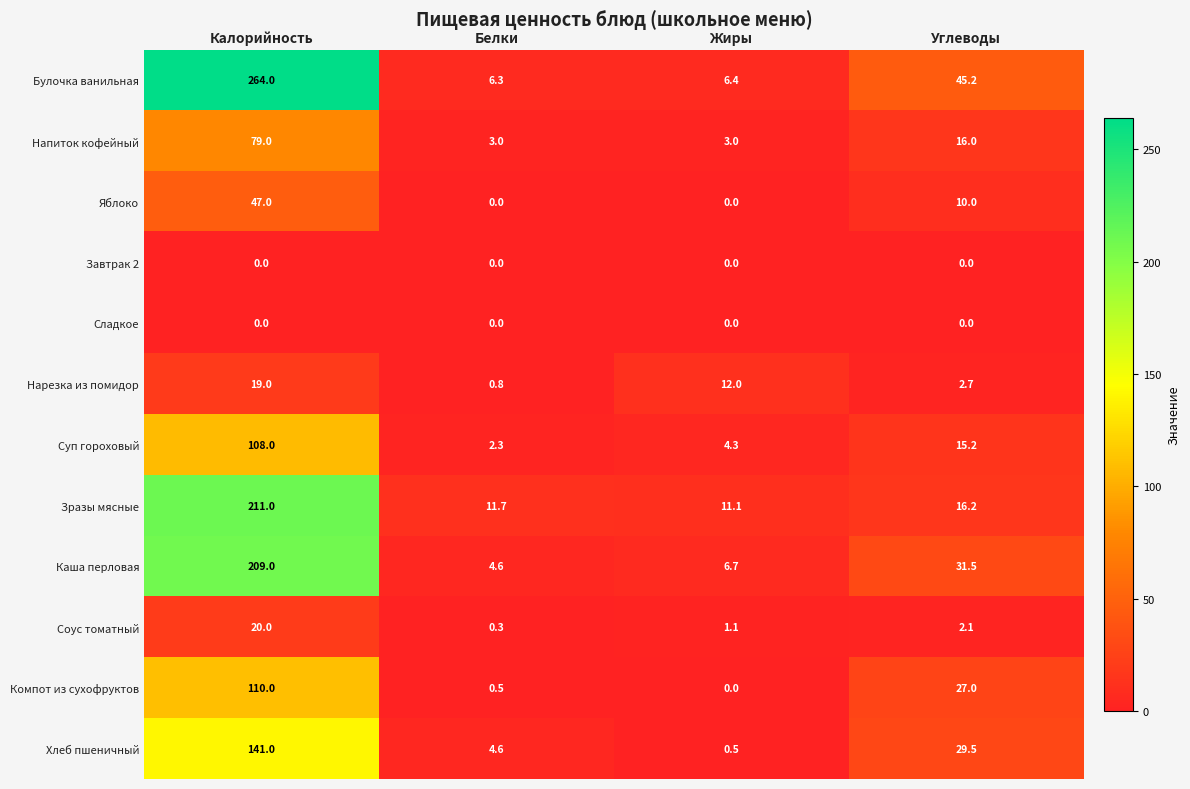

Which series changed the most between Калорийность and Белки?

Булочка ванильная